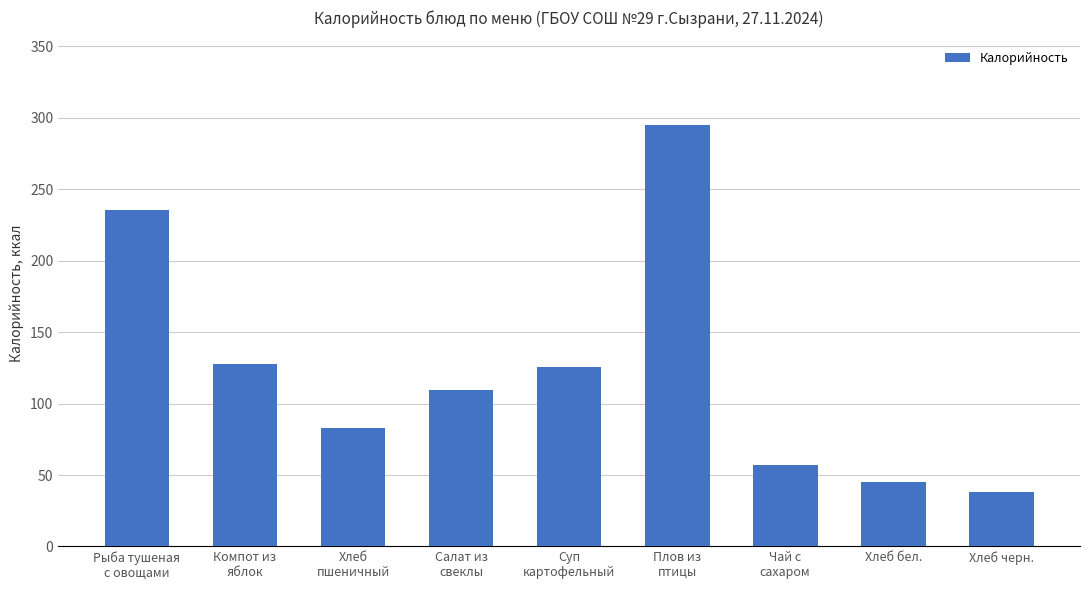

Which has a higher value, Суп
картофельный or Рыба тушеная
с овощами?

Рыба тушеная
с овощами